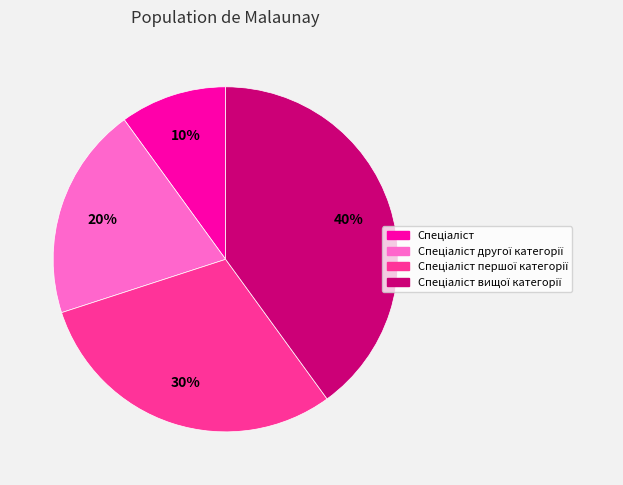

To the nearest percent, what is the average slice percentage?

25%